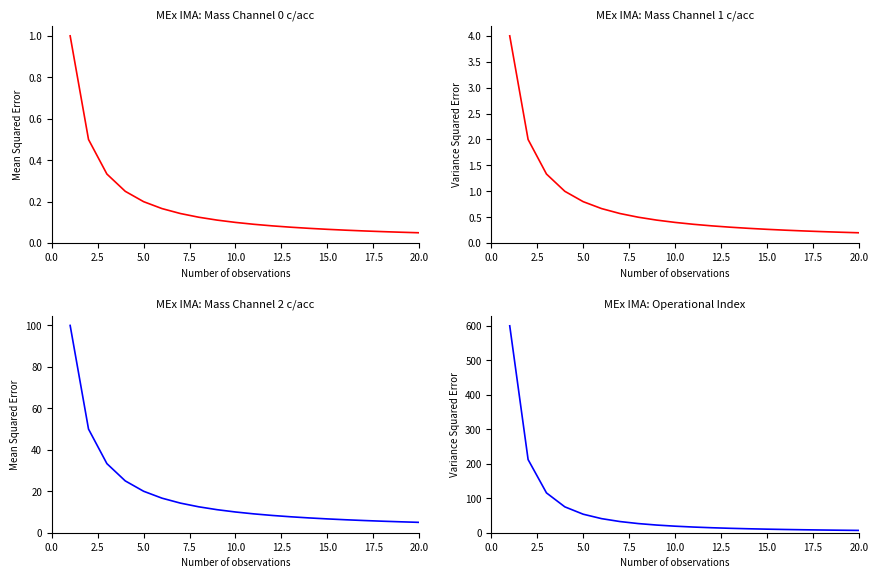

The value of Mass Channel 0 at 15 is 0.0. True or false?

False